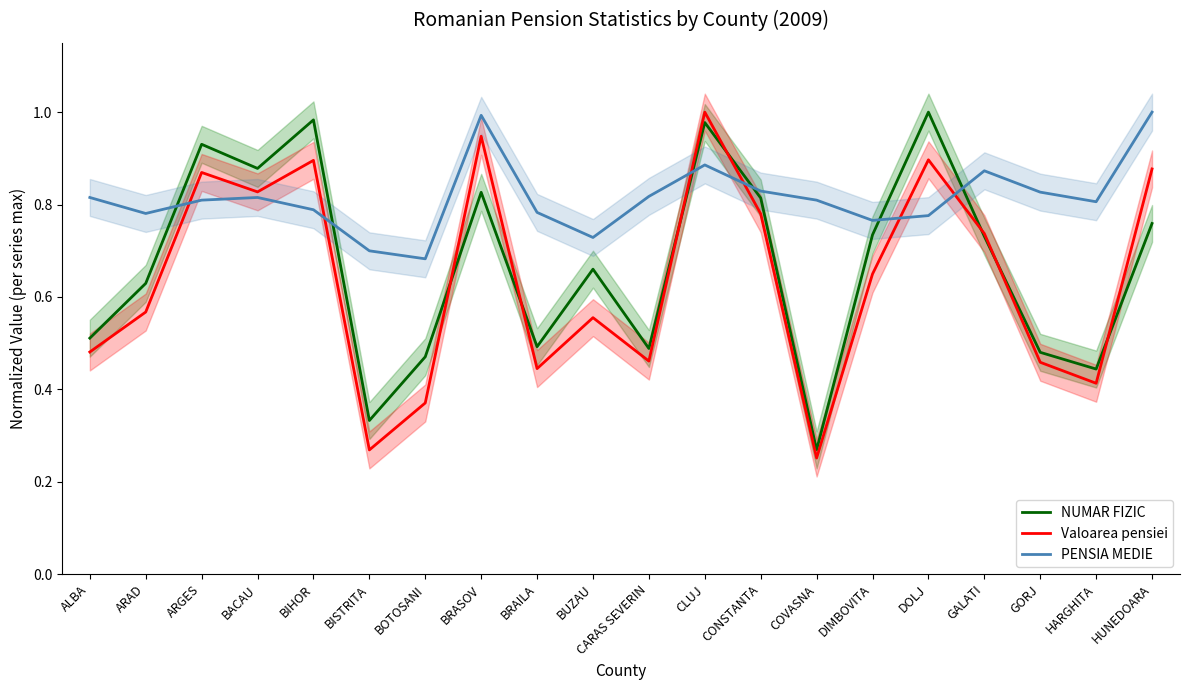

At which label is PENSIA MEDIE closest to 0?

BOTOSANI